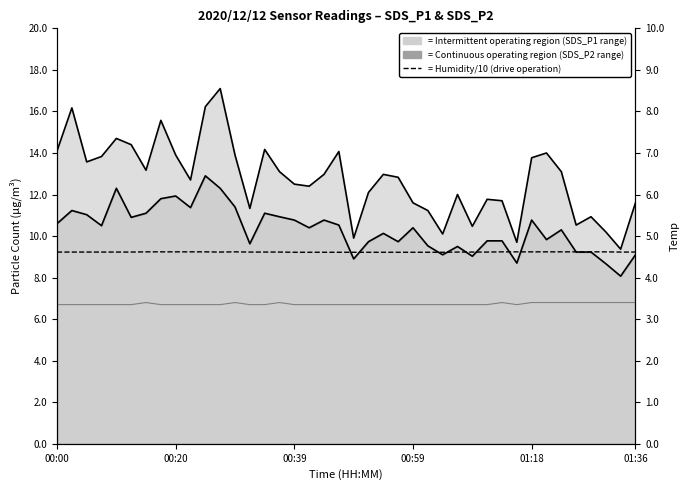

In Temp, how many points are higher than both neighbors (excluding endpoints)?

4